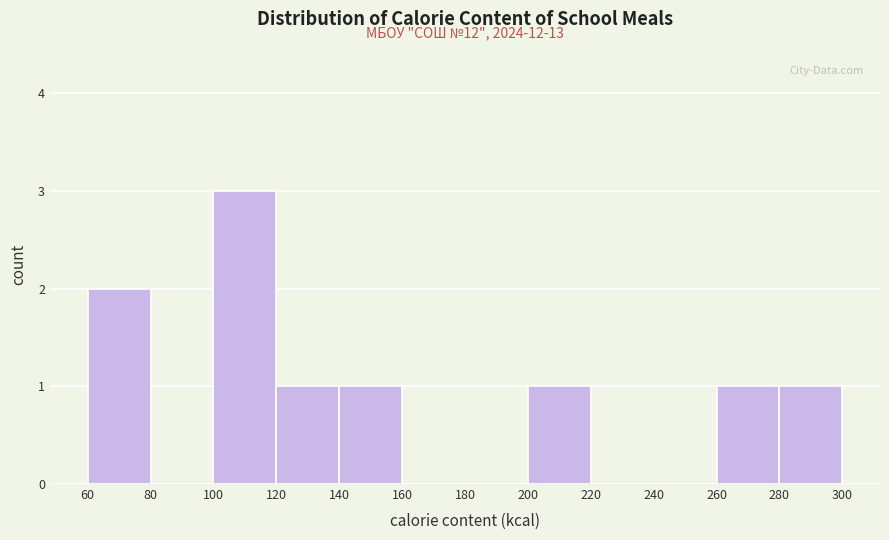

Which range on the x-axis has the tallest bar?

100 to 120